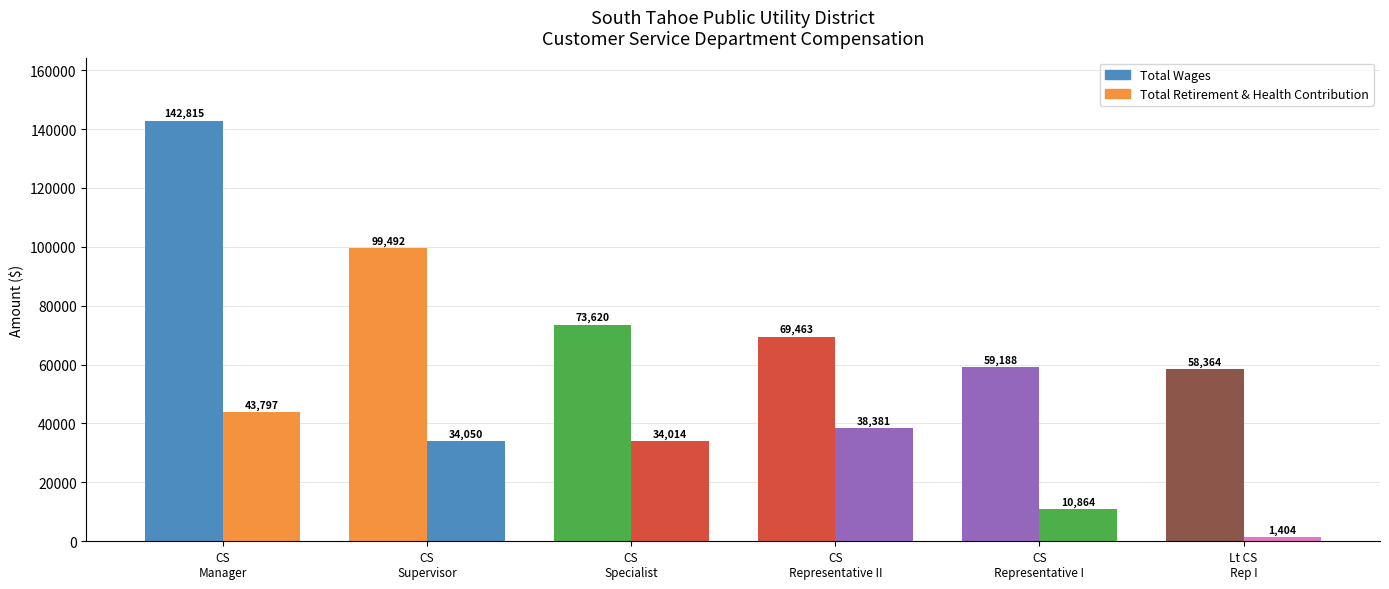

What is the approximate value of Total Retirement & Health Contribution at Customer Service Representative I?

10864.0